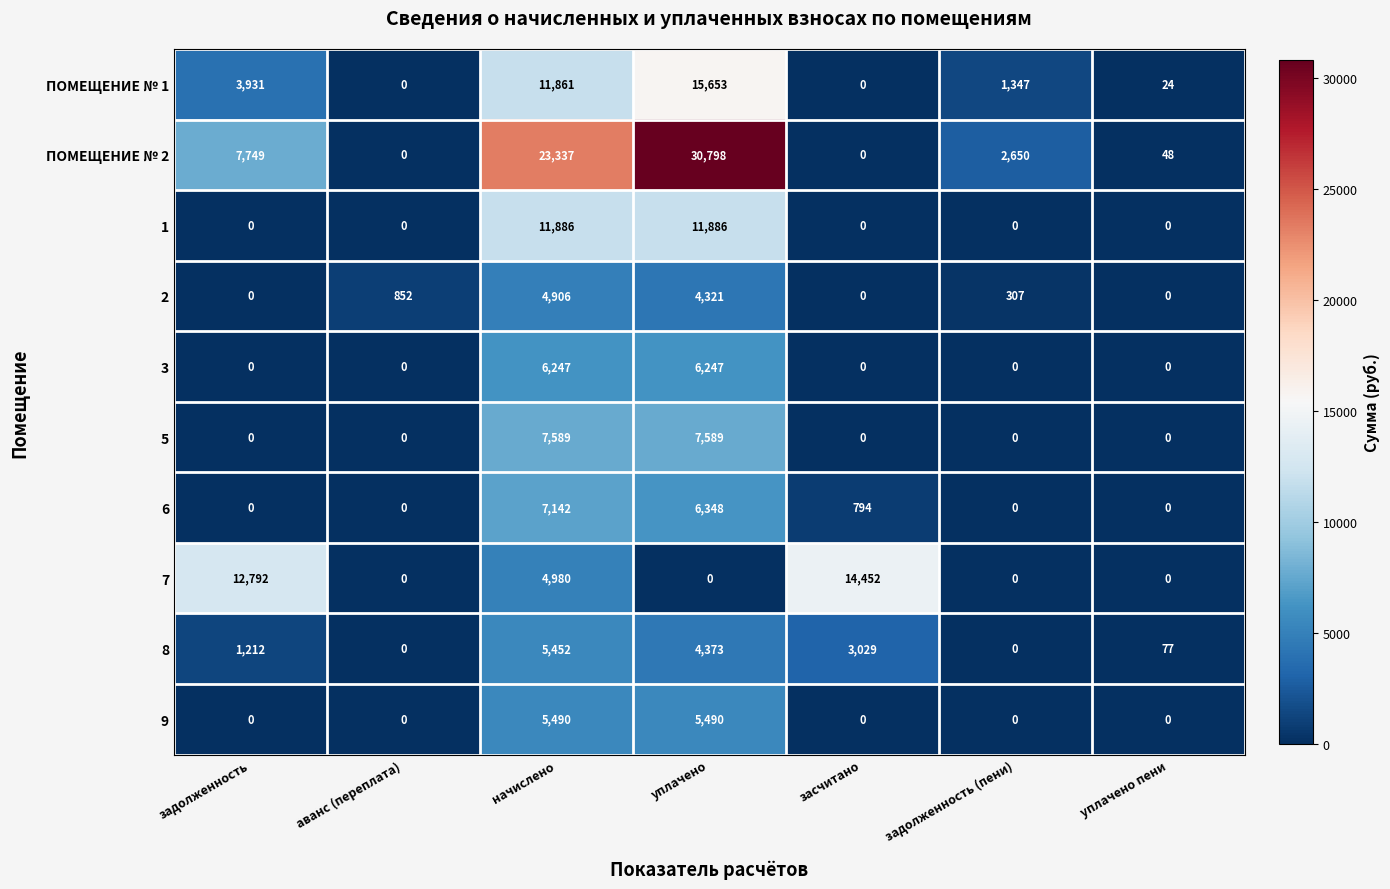

Which series changed the most between задолженность and начислено?

ПОМЕЩЕНИЕ № 2